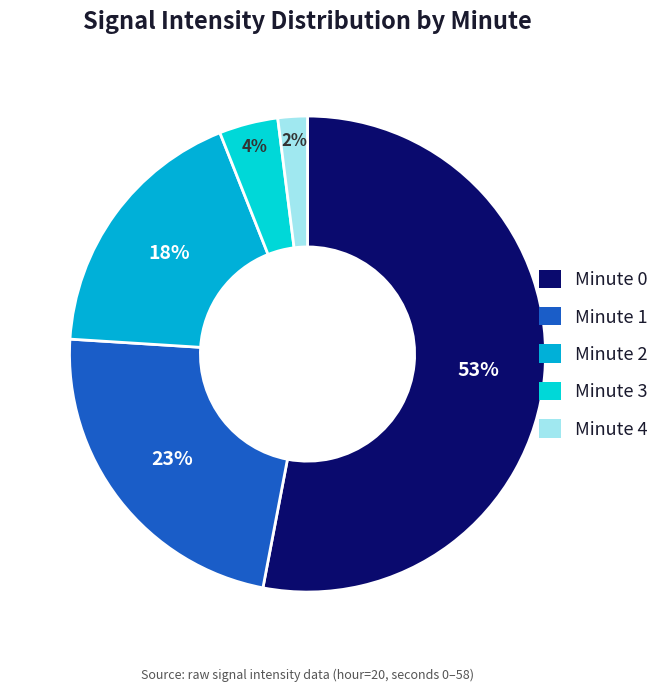

Between Minute 2 and Minute 3, which is larger?

Minute 2